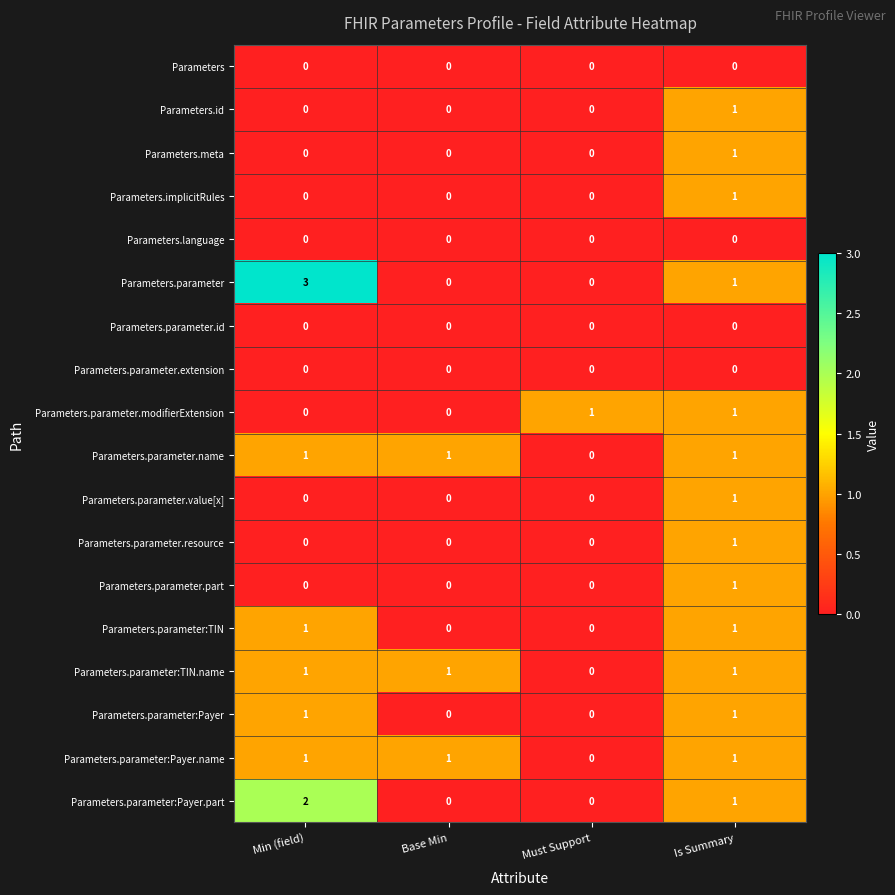

At which category does the chart reach its peak across all series?

Min (field)